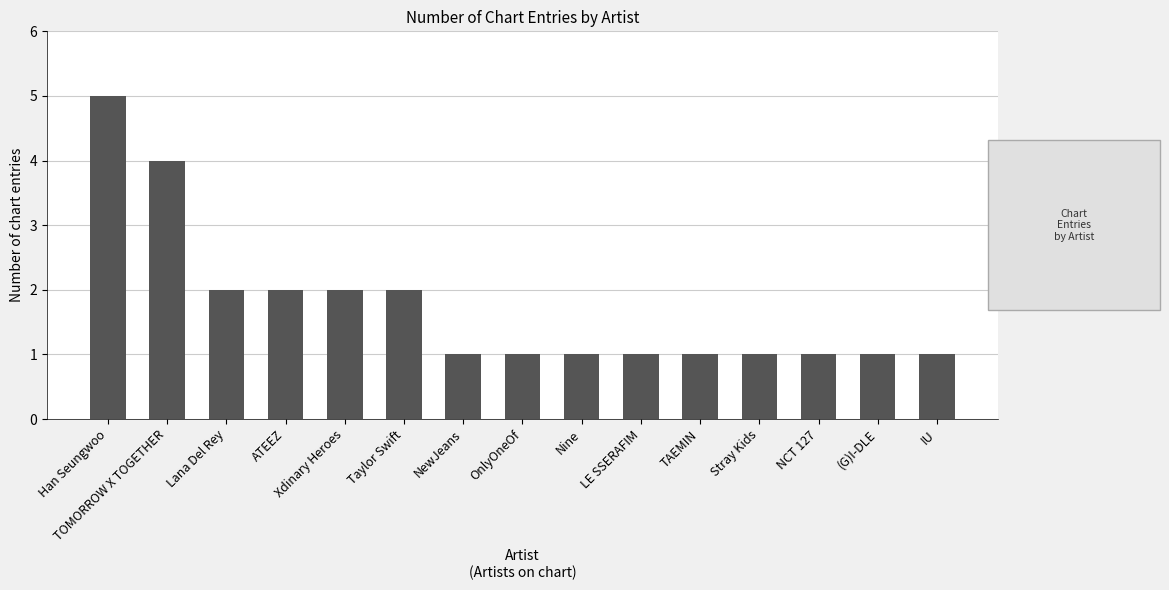

At which category does the chart reach its peak across all series?

Han Seungwoo